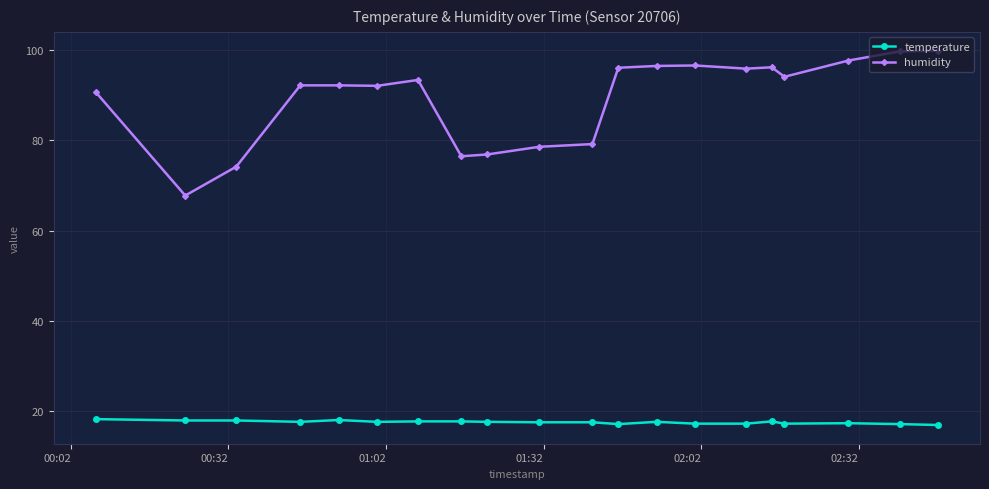

At how many categories does at least one series exceed 64?

20